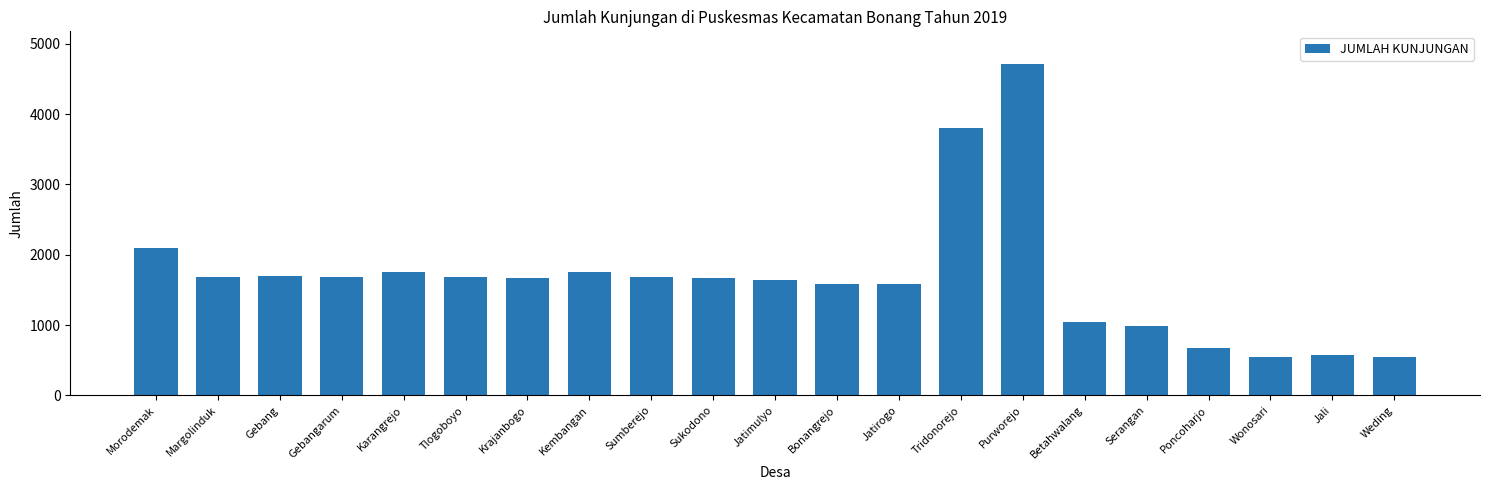

What is the label of the 21st bar from the left?

Weding